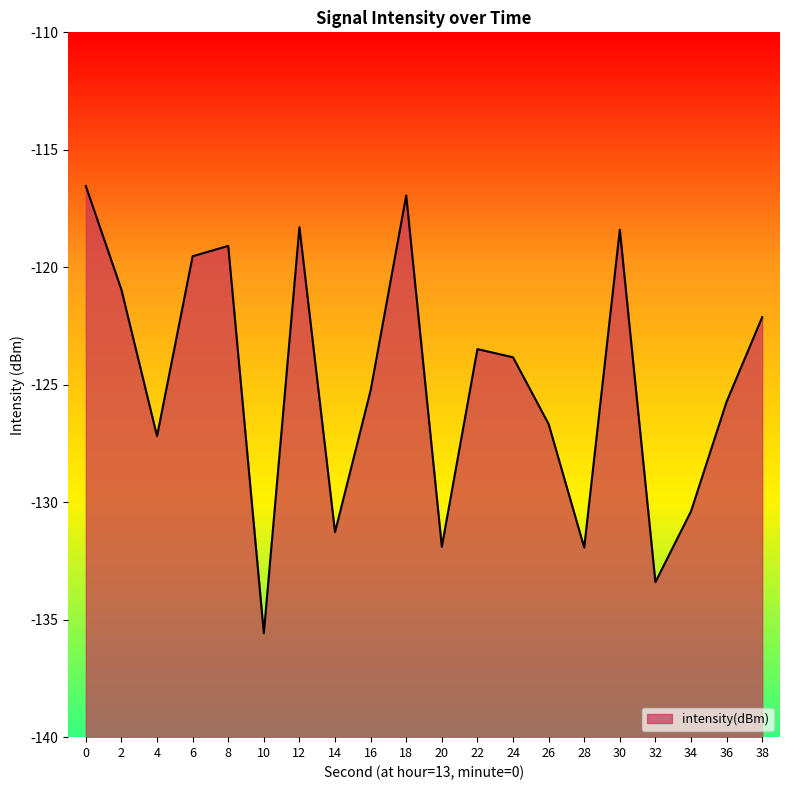

Read the value at 18.

-116.9